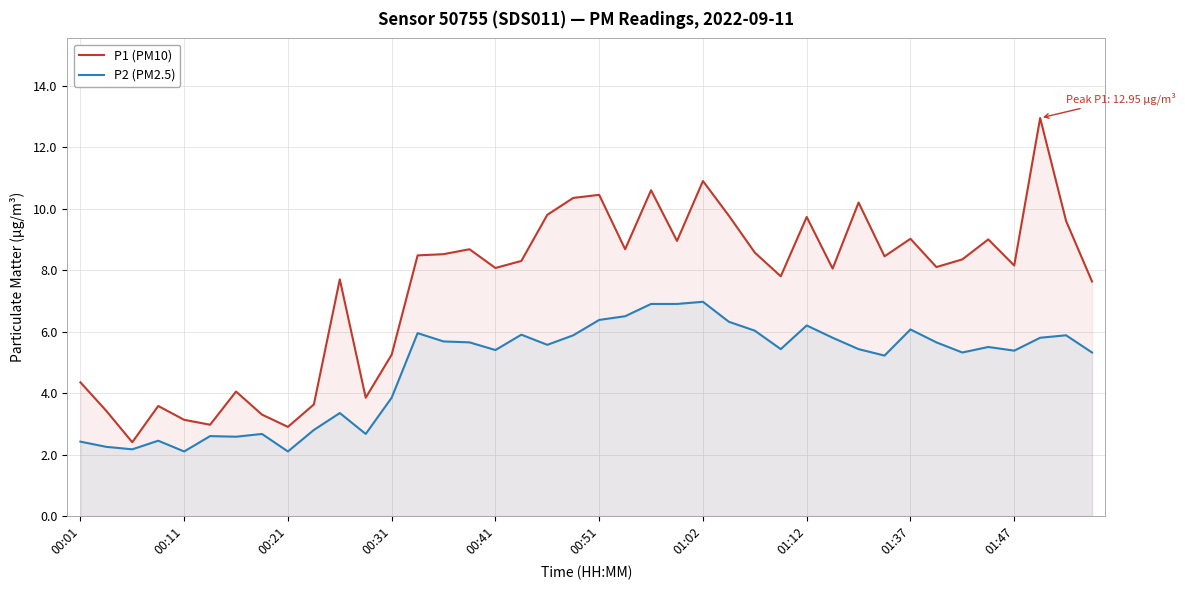

True or false: P2 (PM2.5) and P1 (PM10) intersect in this chart.

False